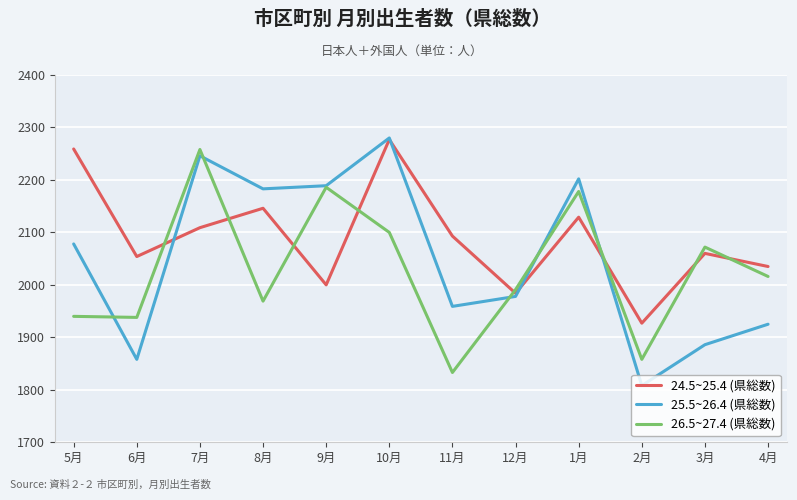

At 1月, list the series in order from largest to smallest.

25.5~26.4 (県総数), 26.5~27.4 (県総数), 24.5~25.4 (県総数)